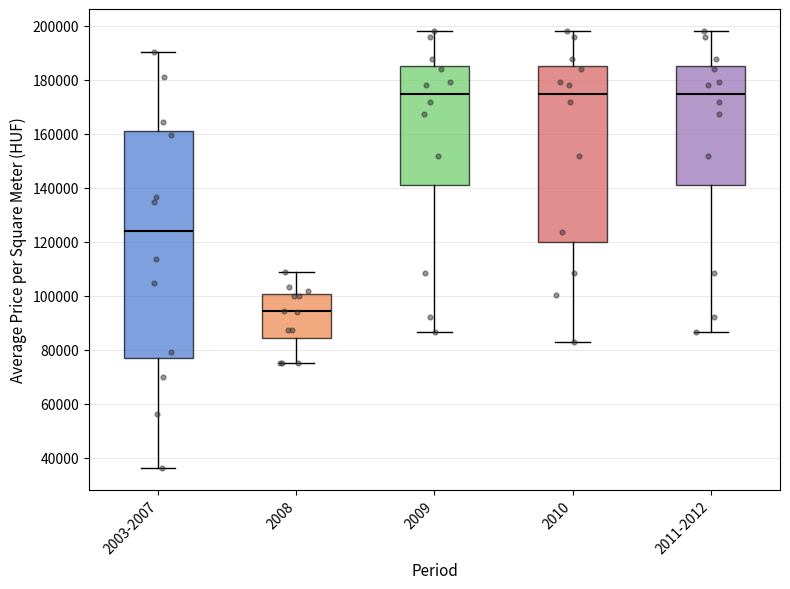

Which box has the lowest median line?

2008